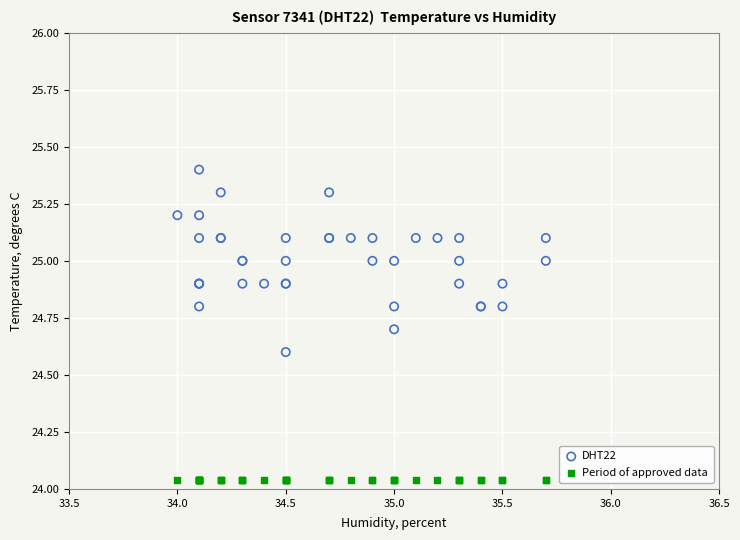

Which series reaches the maximum Y coordinate?

DHT22